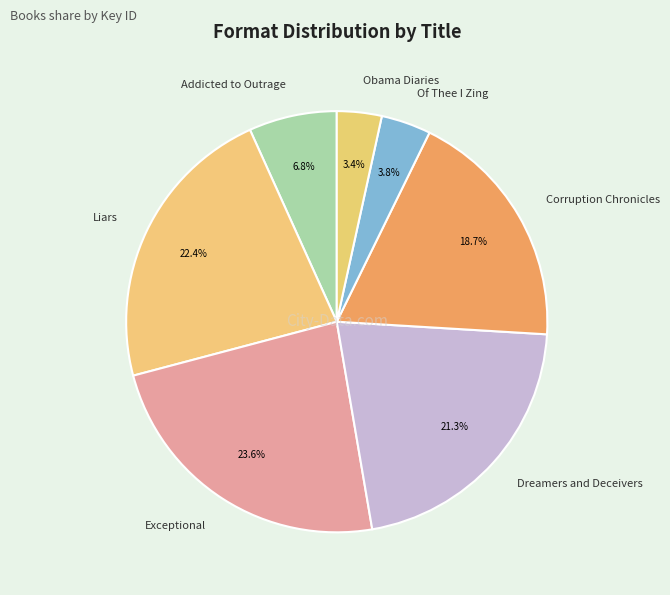

Does any single category account for the majority?

No